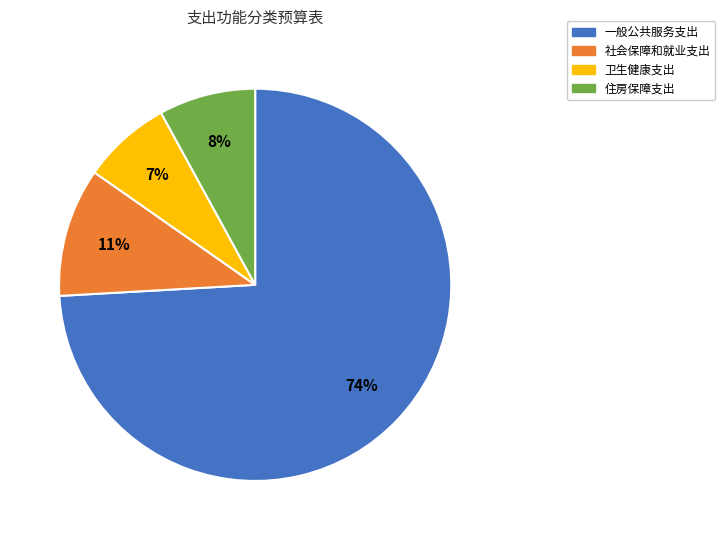

Rank the categories by value from lowest to highest.

卫生健康支出, 住房保障支出, 社会保障和就业支出, 一般公共服务支出